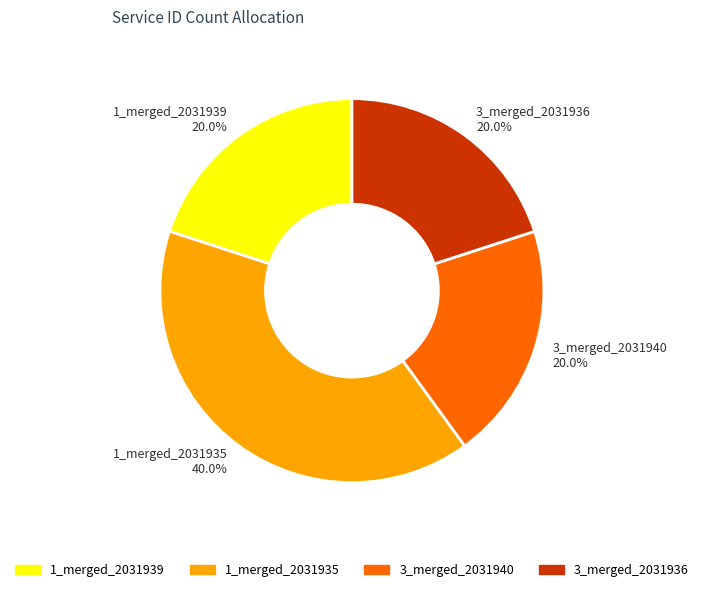

How many segments does this pie chart have?

4